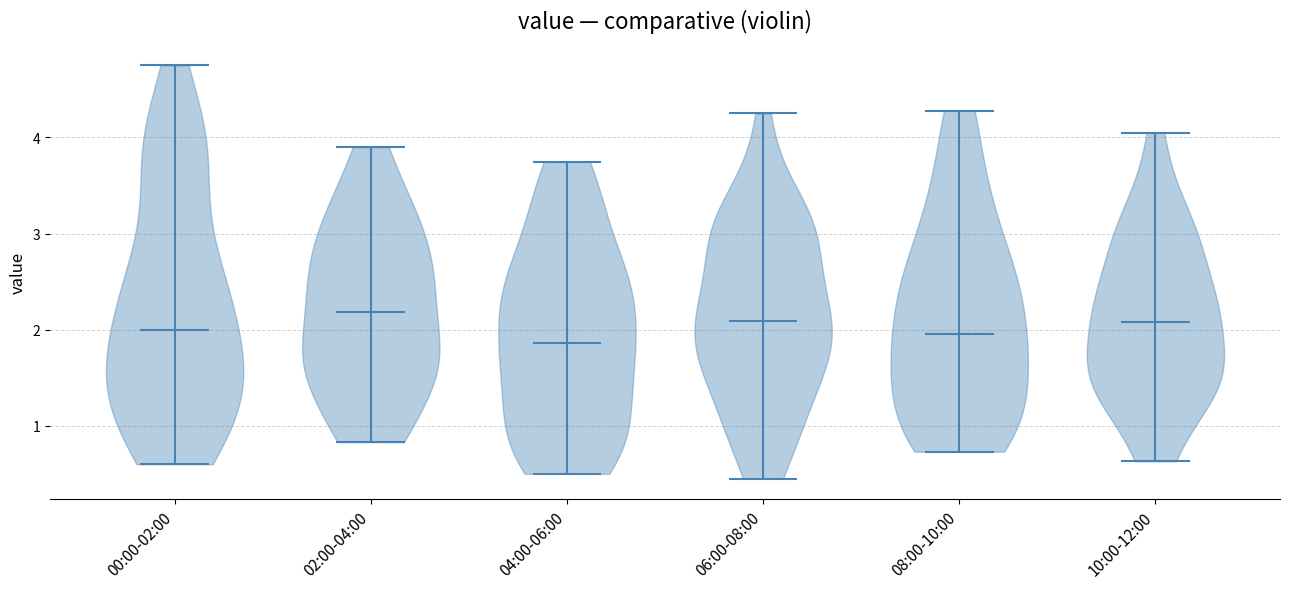

Reading left to right, read every violin against the y-axis: where its median line is, and the lowest and highest points it reaches. The values are not printed on the chart, so give them approximately, as read against the axis.

00:00-02:00: median line 2.0, lowest point 0.6, highest point 4.8
02:00-04:00: median line 2.2, lowest point 0.8, highest point 3.9
04:00-06:00: median line 1.9, lowest point 0.5, highest point 3.8
06:00-08:00: median line 2.1, lowest point 0.5, highest point 4.3
08:00-10:00: median line 2.0, lowest point 0.7, highest point 4.3
10:00-12:00: median line 2.1, lowest point 0.6, highest point 4.1